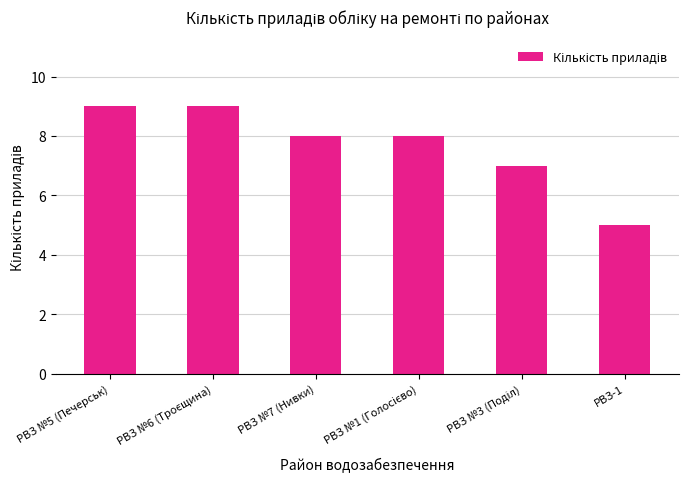

What is the greatest value displayed?

9